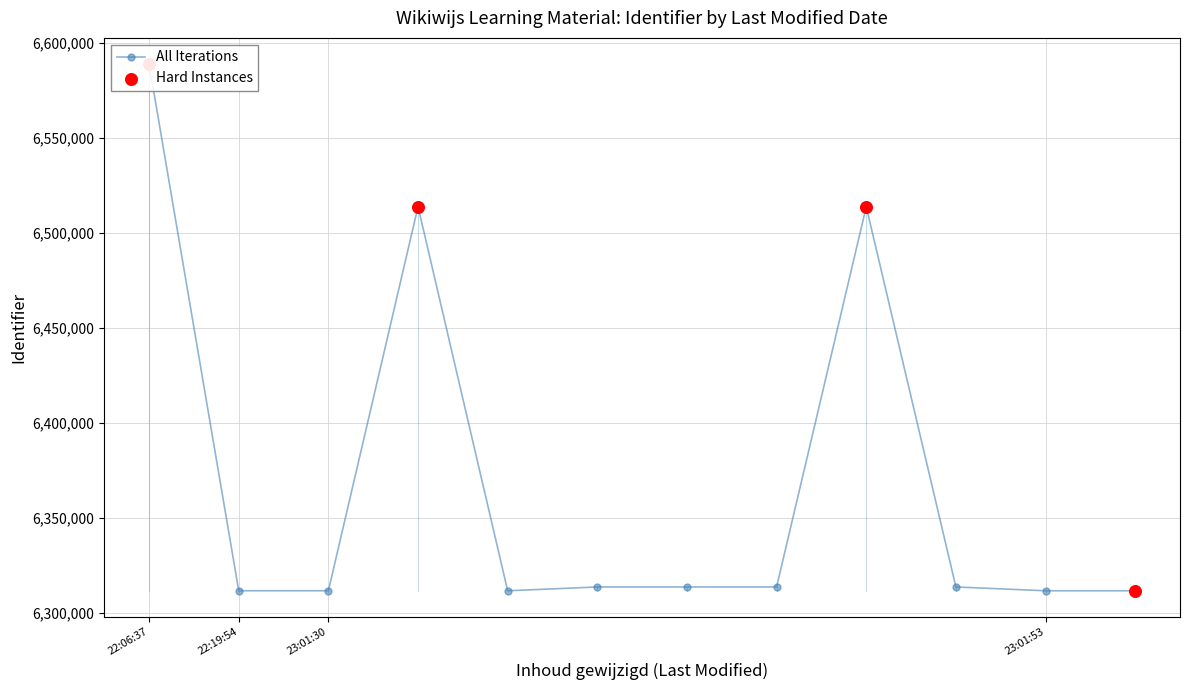

Between 2021-02-18 23:01:30 and 2021-02-18 23:01:53, which is larger?

2021-02-18 23:01:30